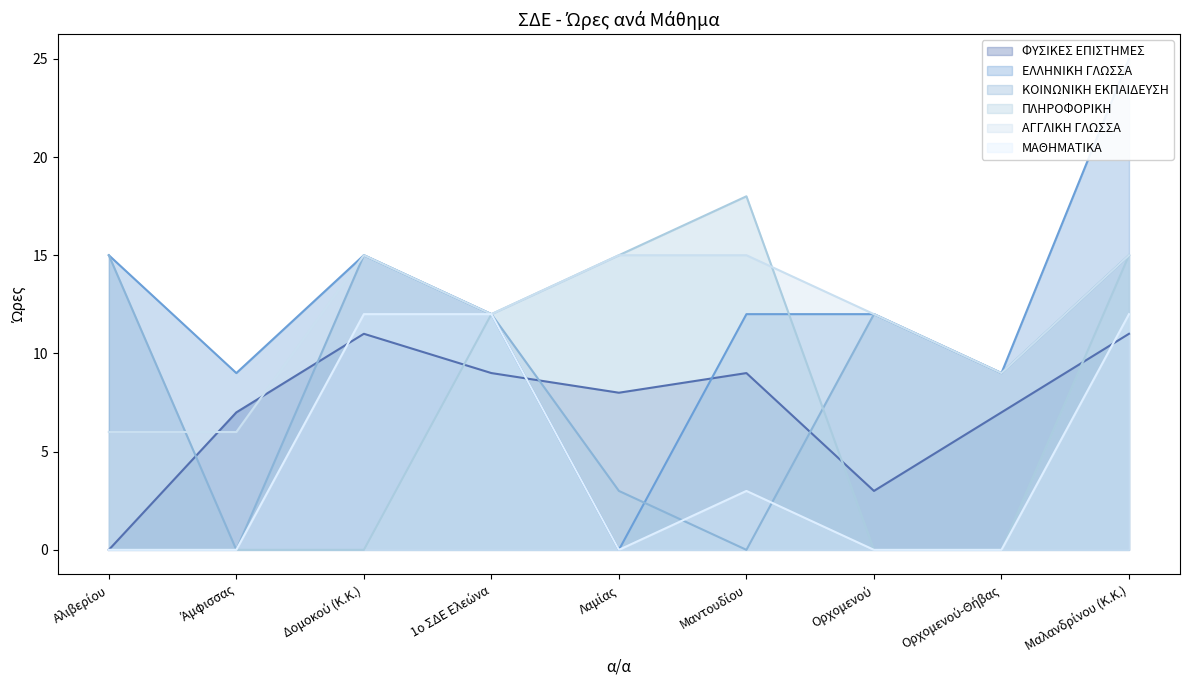

How many lines are shown in the chart?

6